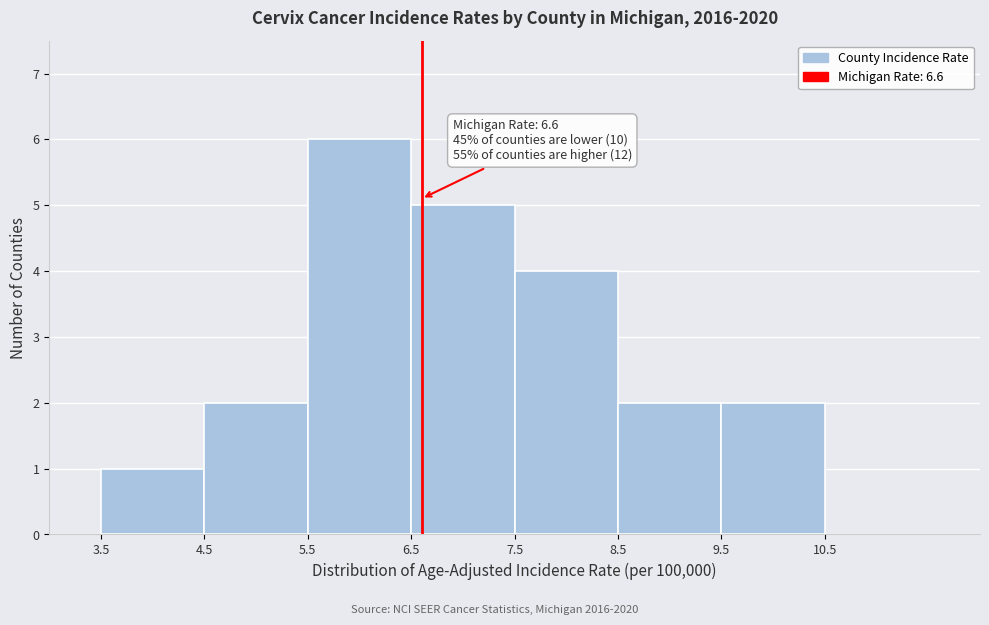

Over which range of the x-axis is the bar tallest?

5.5 to 6.5